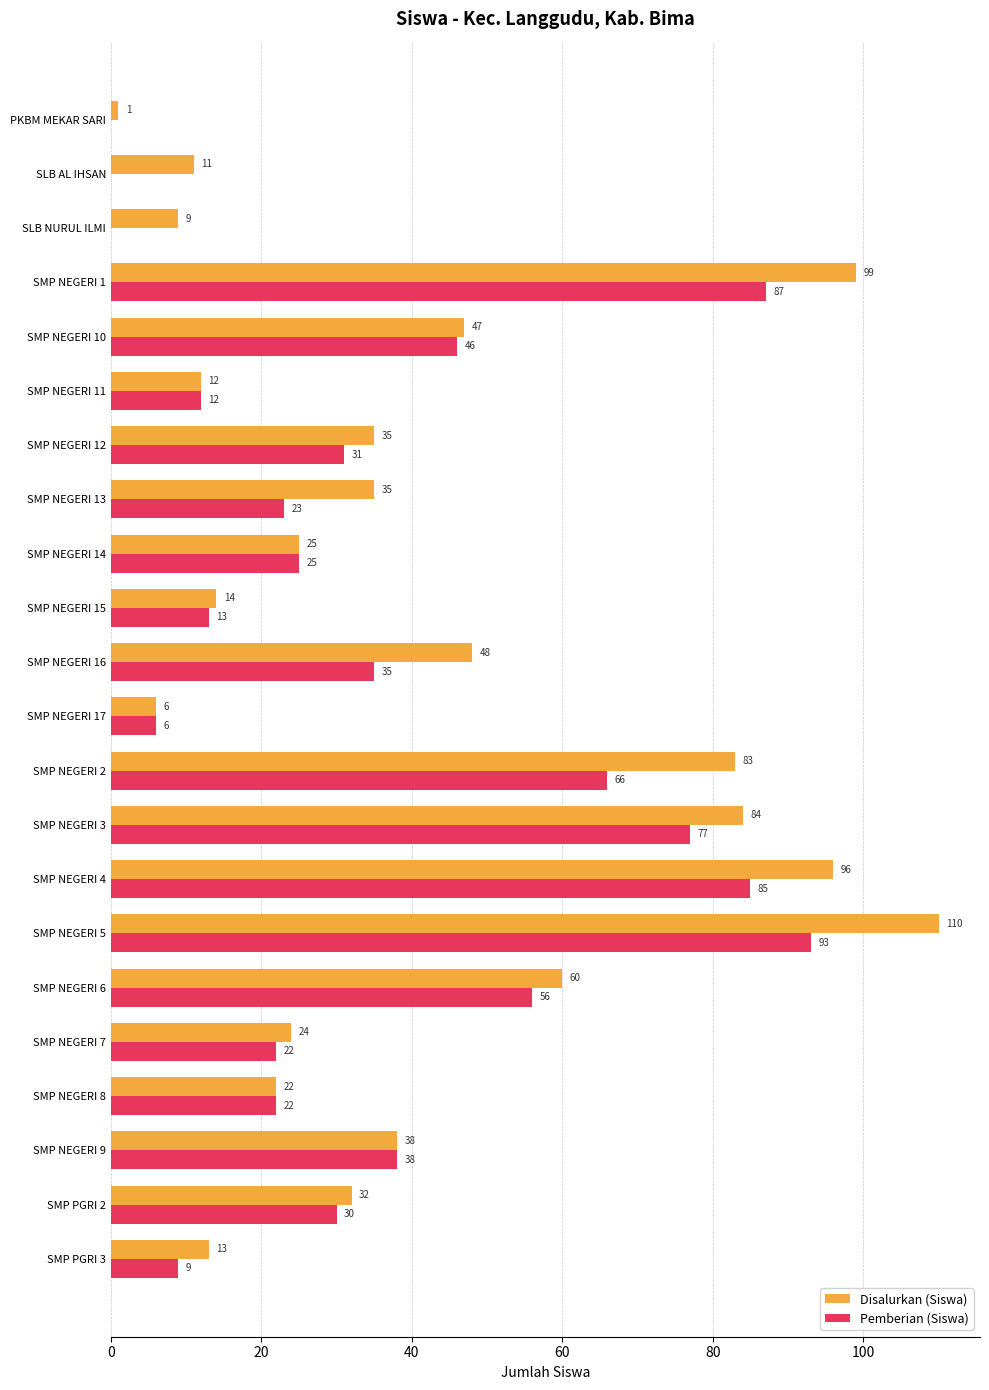

Which series has the largest range (max minus min)?

Disalurkan (Siswa)